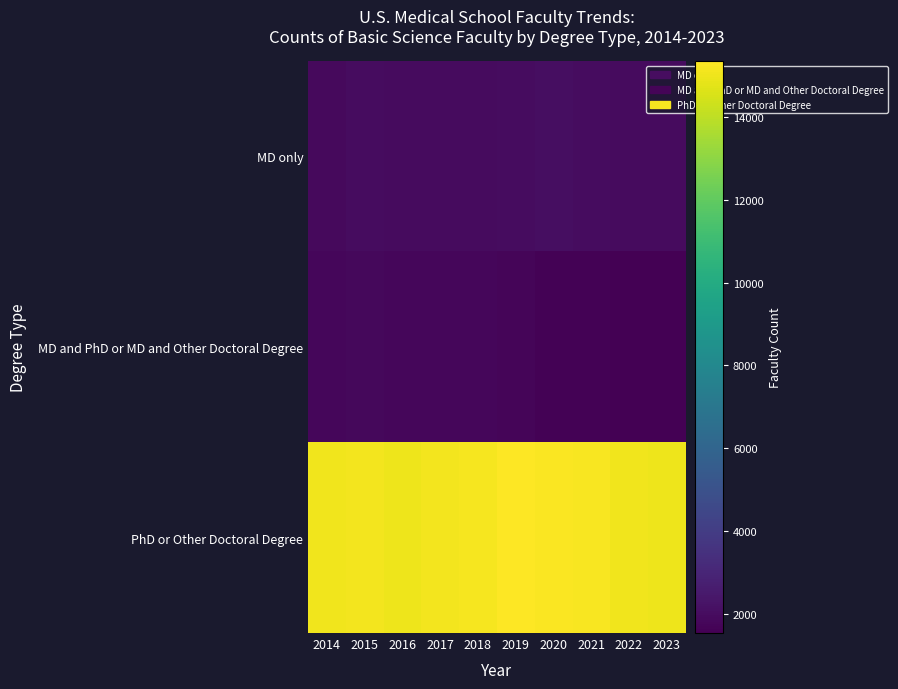

Reading left to right, transcribe all the data shown in this chart.

MD only: 2014=1876	2015=2004	2016=1930	2017=1956	2018=1969	2019=2014	2020=2041	2021=2001	2022=1967	2023=1943
MD and PhD or MD and Other Doctoral Degree: 2014=1801	2015=1834	2016=1767	2017=1781	2018=1772	2019=1722	2020=1633	2021=1604	2022=1542	2023=1538
PhD or Other Doctoral Degree: 2014=15037	2015=15105	2016=15004	2017=15132	2018=15159	2019=15349	2020=15283	2021=15227	2022=15048	2023=14997